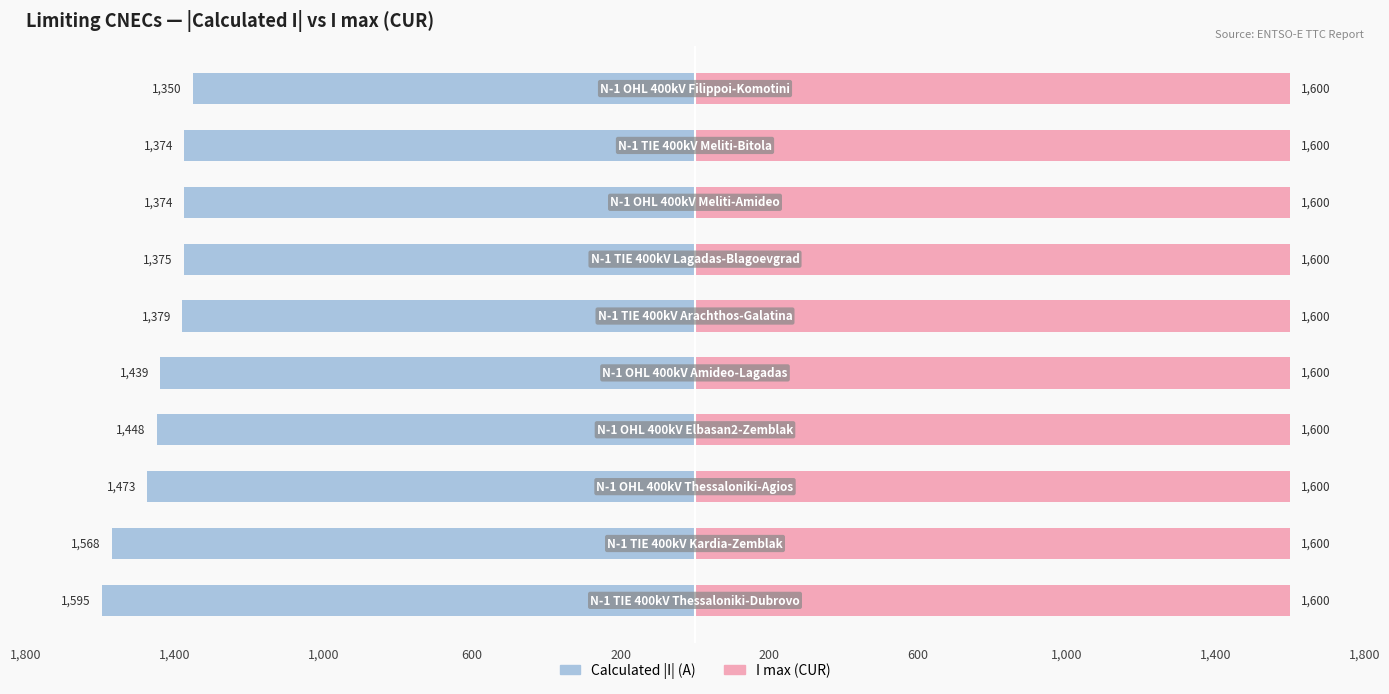

How many data points in Calculated |I| (A) are above -1379?

4